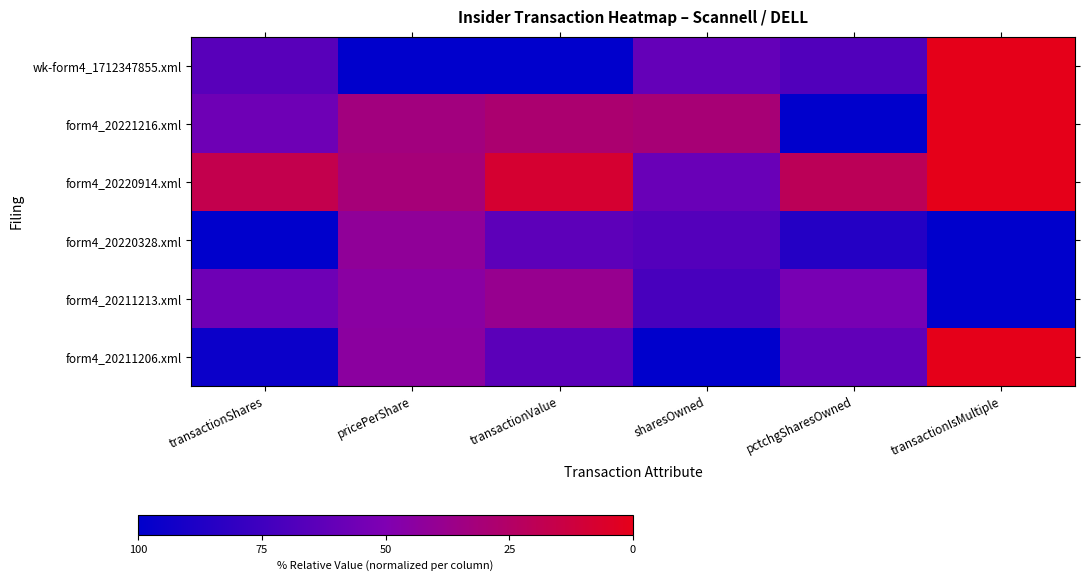

Reading left to right, list all the values displayed in this chart.

wk-form4_1712347855.xml: transactionShares=34.4	pricePerShare=0.0	transactionValue=0.0	sharesOwned=39.3	pctchgSharesOwned=32.4	transactionIsMultiple=100.0
form4_20221216.xml: transactionShares=43.4	pricePerShare=67.0	transactionValue=71.5	sharesOwned=69.6	pctchgSharesOwned=0.0	transactionIsMultiple=100.0
form4_20220914.xml: transactionShares=83.0	pricePerShare=68.9	transactionValue=92.0	sharesOwned=41.4	pctchgSharesOwned=79.4	transactionIsMultiple=100.0
form4_20220328.xml: transactionShares=0.0	pricePerShare=58.4	transactionValue=36.6	sharesOwned=33.0	pctchgSharesOwned=14.7	transactionIsMultiple=0.0
form4_20211213.xml: transactionShares=43.4	pricePerShare=55.4	transactionValue=61.5	sharesOwned=28.2	pctchgSharesOwned=47.1	transactionIsMultiple=0.0
form4_20211206.xml: transactionShares=4.5	pricePerShare=55.9	transactionValue=35.7	sharesOwned=0.0	pctchgSharesOwned=38.2	transactionIsMultiple=100.0